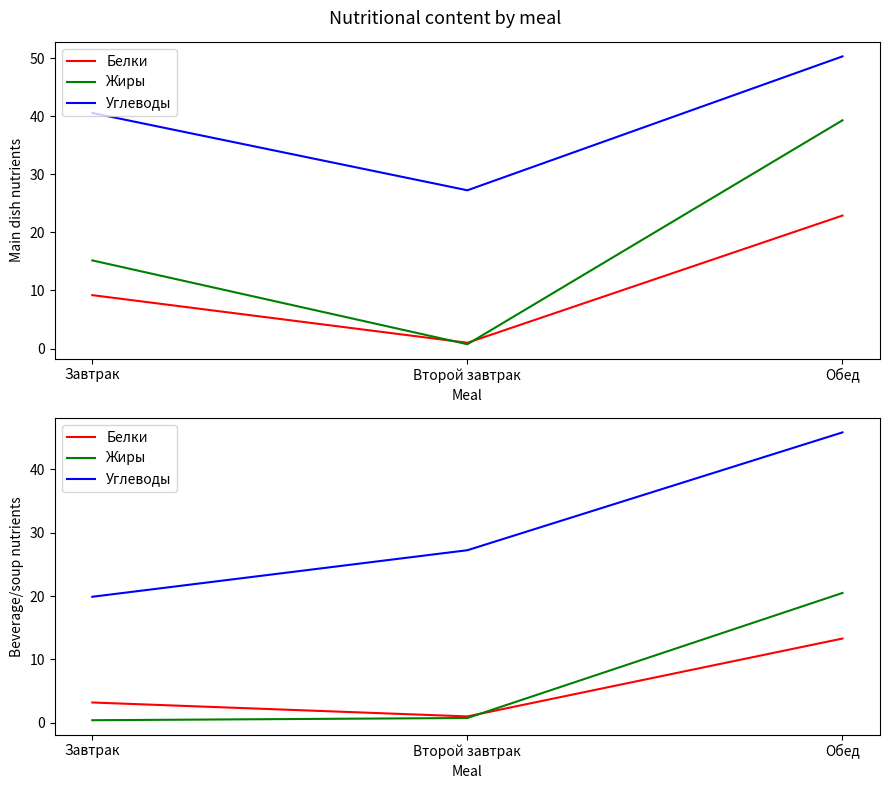

At which category is the sum across all series the highest?

Обед